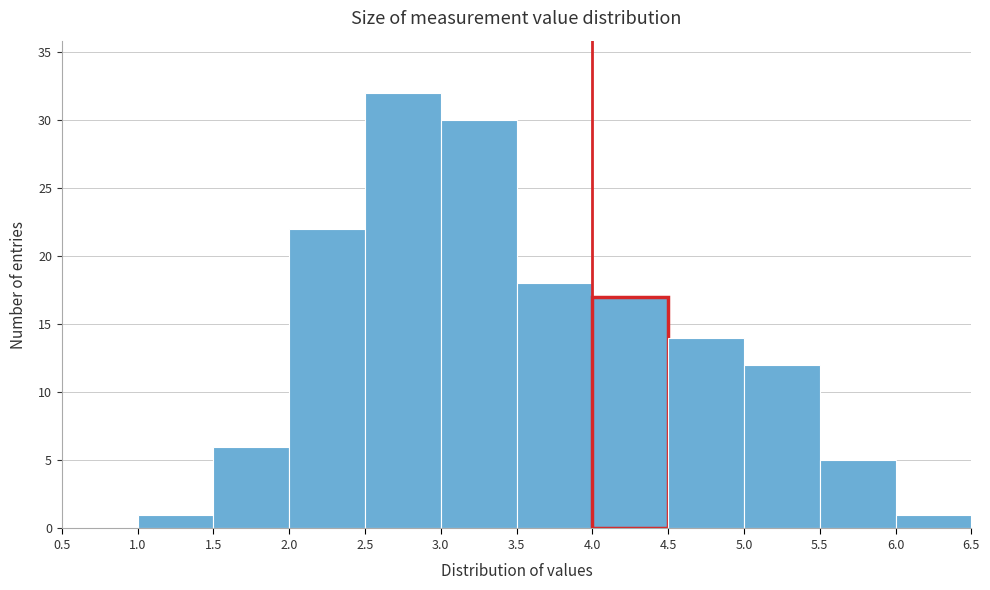

Which range on the x-axis has the tallest bar?

2.5 to 3.0